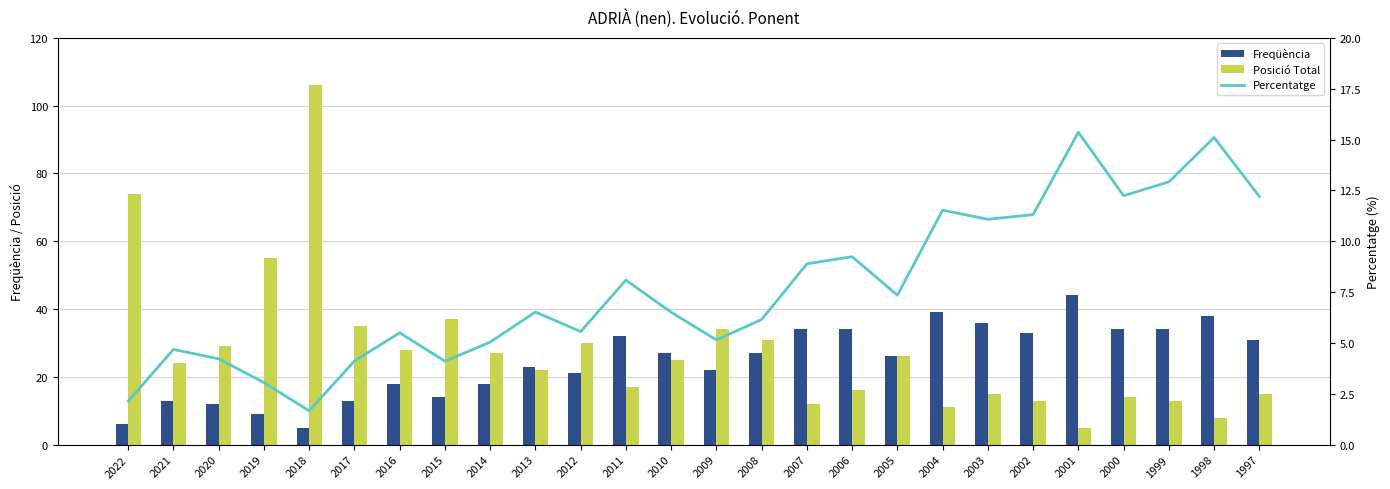

What are all the series names shown in the legend?

Freqüència, Posició Total, Percentatge